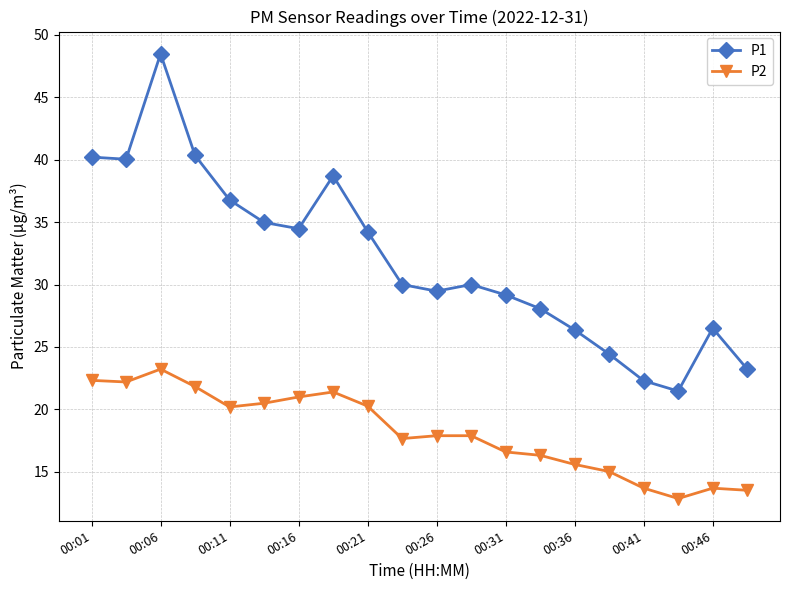

What is the sum of all P2 values?

363.8